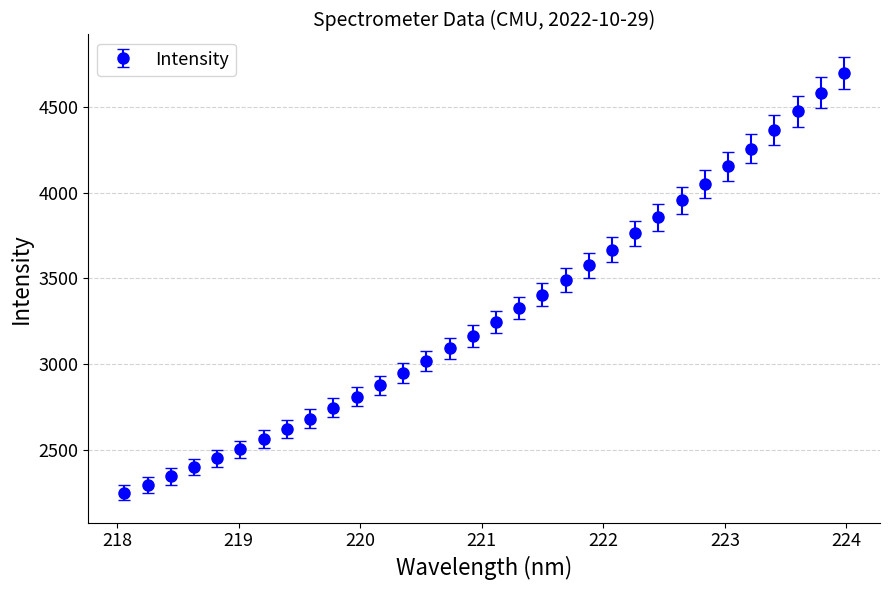

What is the average value?

3301.2